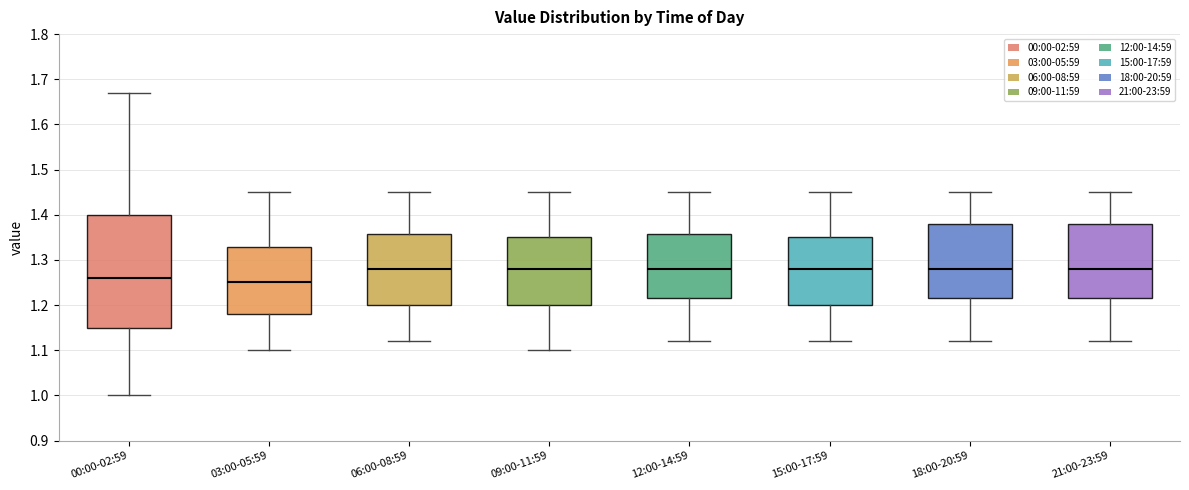

Reading left to right, read every box against the y-axis: the position of its median line, the range the box covers, and the ends of its whiskers. The values are not printed on the chart, so give them approximately, as read against the axis.

00:00-02:59: median 1.26, box 1.15 to 1.40, whiskers 1.00 to 1.67
03:00-05:59: median 1.25, box 1.18 to 1.33, whiskers 1.10 to 1.45
06:00-08:59: median 1.28, box 1.20 to 1.36, whiskers 1.12 to 1.45
09:00-11:59: median 1.28, box 1.20 to 1.35, whiskers 1.10 to 1.45
12:00-14:59: median 1.28, box 1.22 to 1.36, whiskers 1.12 to 1.45
15:00-17:59: median 1.28, box 1.20 to 1.35, whiskers 1.12 to 1.45
18:00-20:59: median 1.28, box 1.22 to 1.38, whiskers 1.12 to 1.45
21:00-23:59: median 1.28, box 1.22 to 1.38, whiskers 1.12 to 1.45